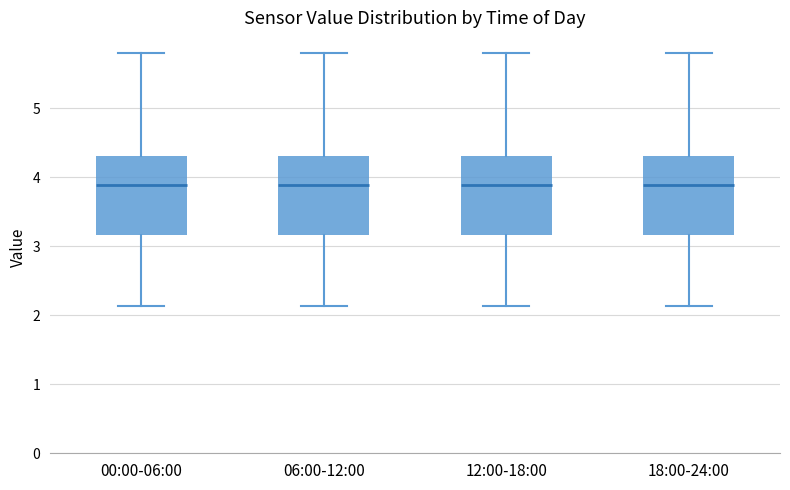

Reading left to right, transcribe this box plot: for each box, give where its median line is, the range the box spans, and where its two whiskers end, as read against the y-axis. The values are not printed on the chart, so give them approximately, as read against the axis.

00:00-06:00: median 3.9, box 3.2 to 4.3, whiskers 2.1 to 5.8
06:00-12:00: median 3.9, box 3.2 to 4.3, whiskers 2.1 to 5.8
12:00-18:00: median 3.9, box 3.2 to 4.3, whiskers 2.1 to 5.8
18:00-24:00: median 3.9, box 3.2 to 4.3, whiskers 2.1 to 5.8